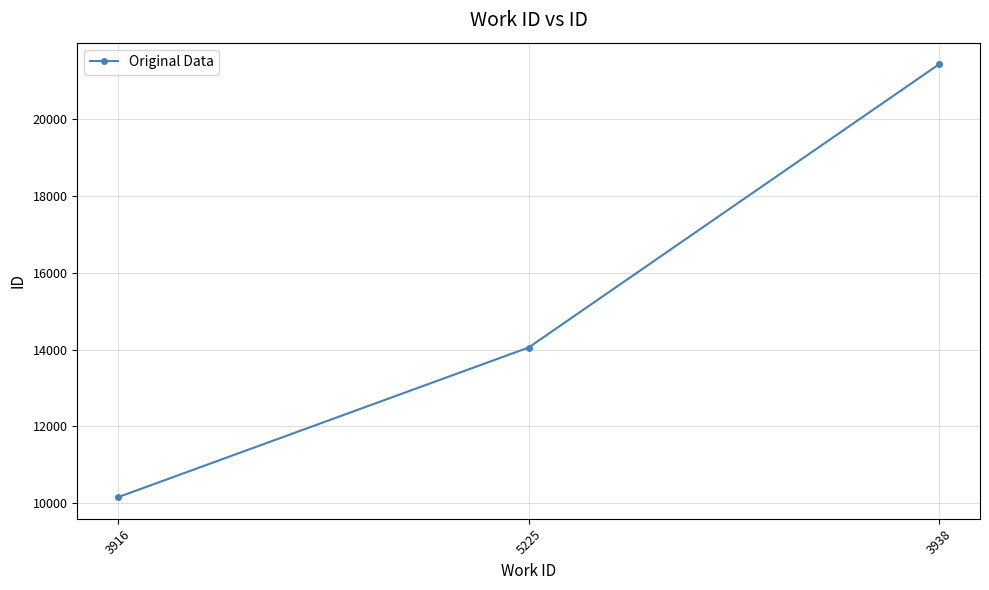

What is the difference between the values at 5225 and 3916?

3896